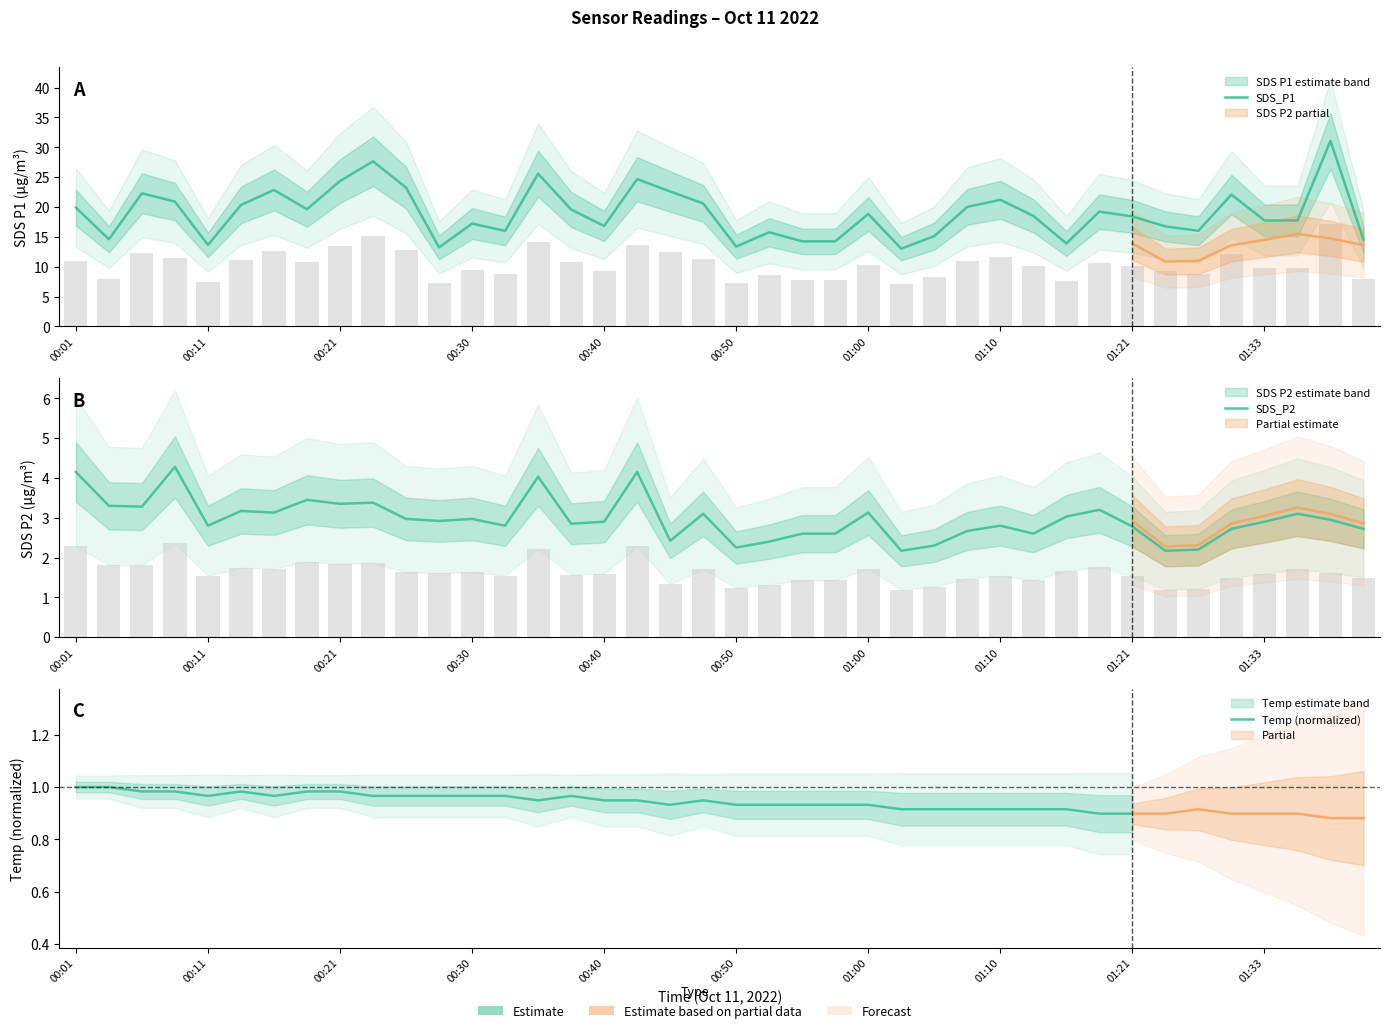

The SDS_P2 series shows 1.3 at 01:05. True or false?

False